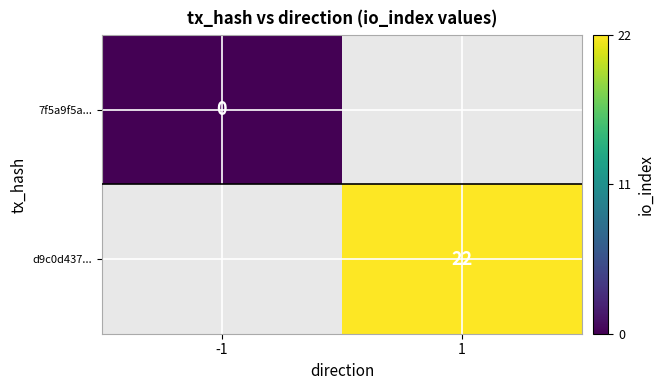

The d9c0d437... series shows 22 at 1. True or false?

True